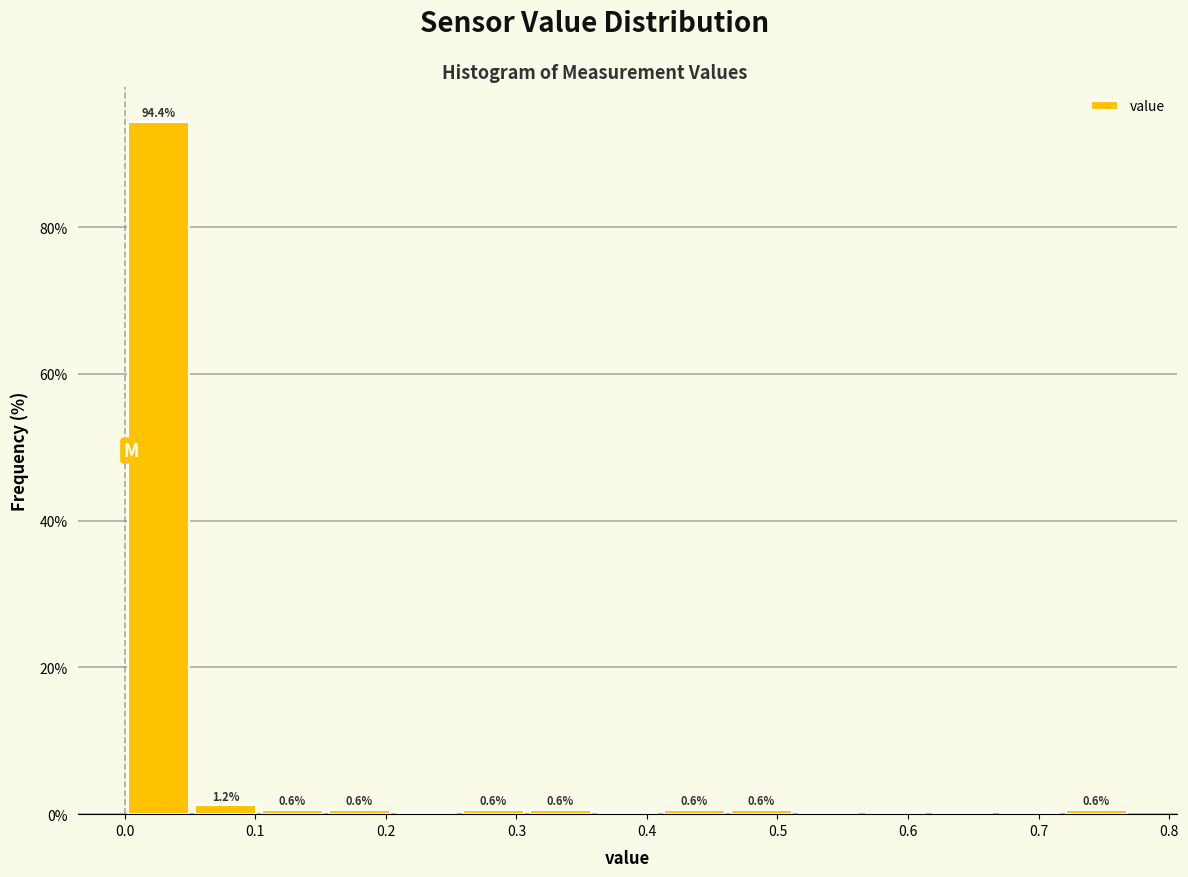

Which range on the x-axis has the tallest bar?

0.00 to 0.05